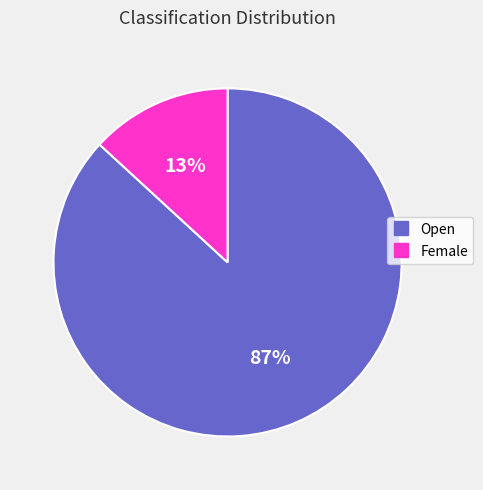

Rank the categories by value from highest to lowest.

Open, Female